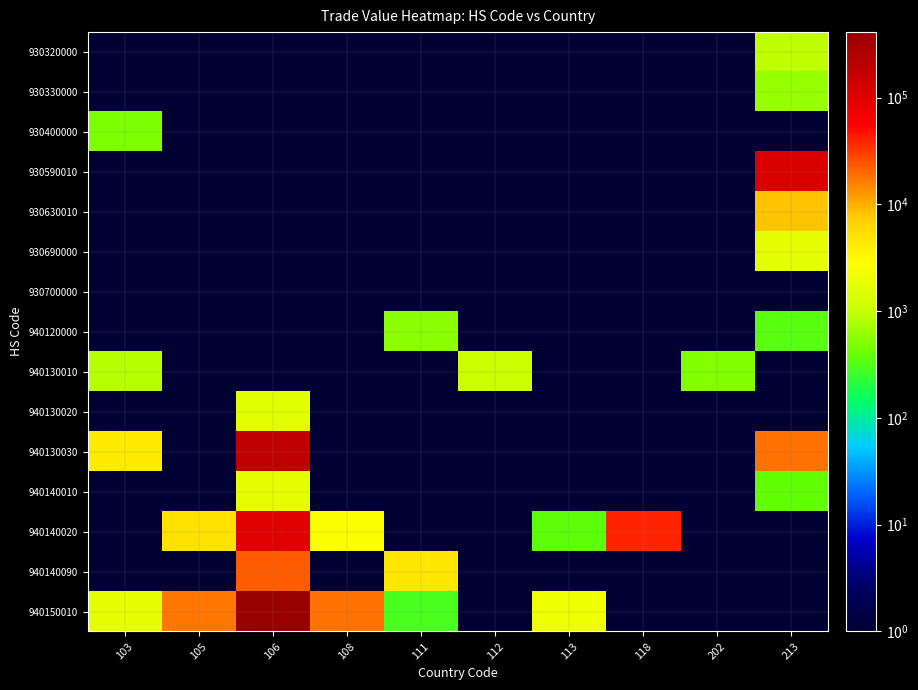

Which series has the largest range (max minus min)?

940150010